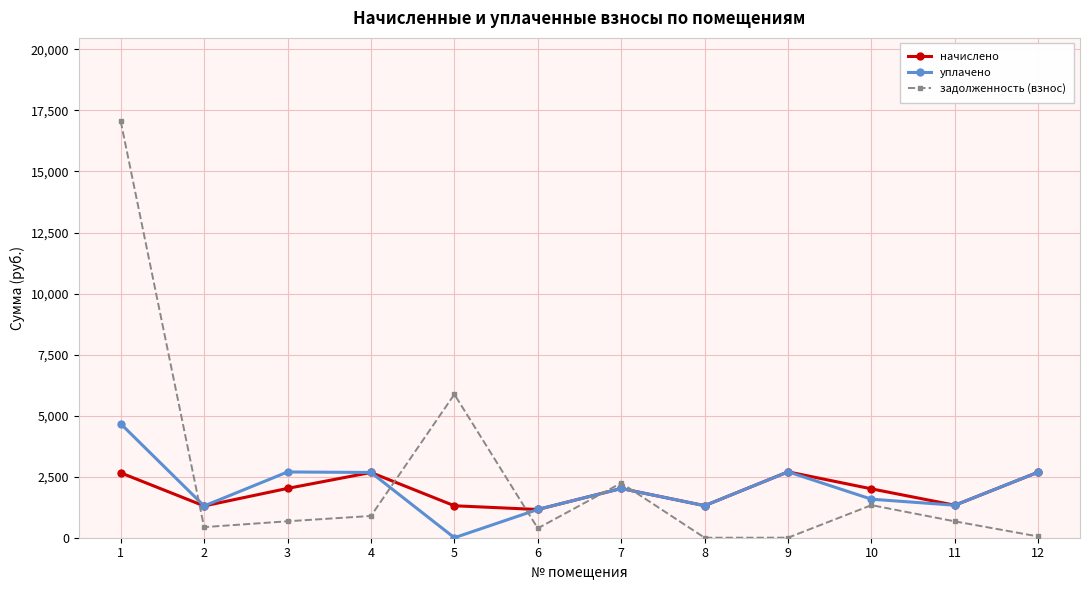

Read the задолженность (взнос) value at 6.

385.5